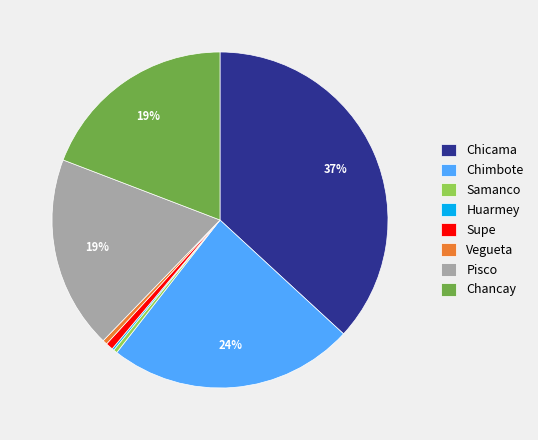

True or false: Chancay accounts for 31% of the total.

False